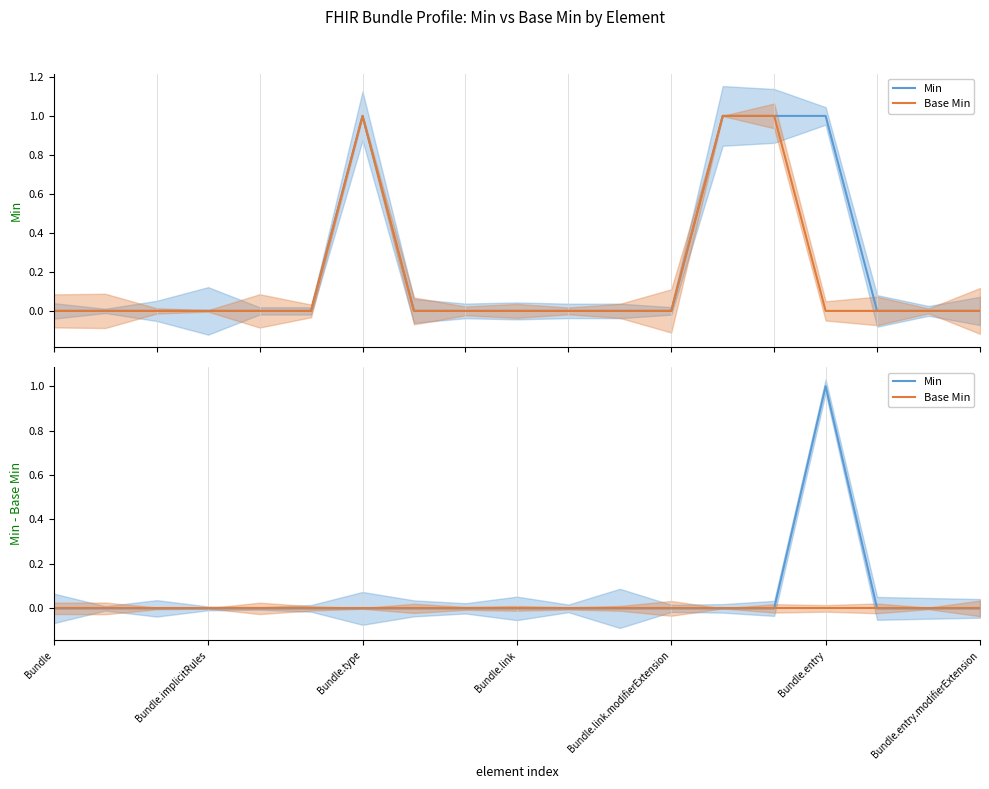

True or false: Min and Base Min intersect in this chart.

False